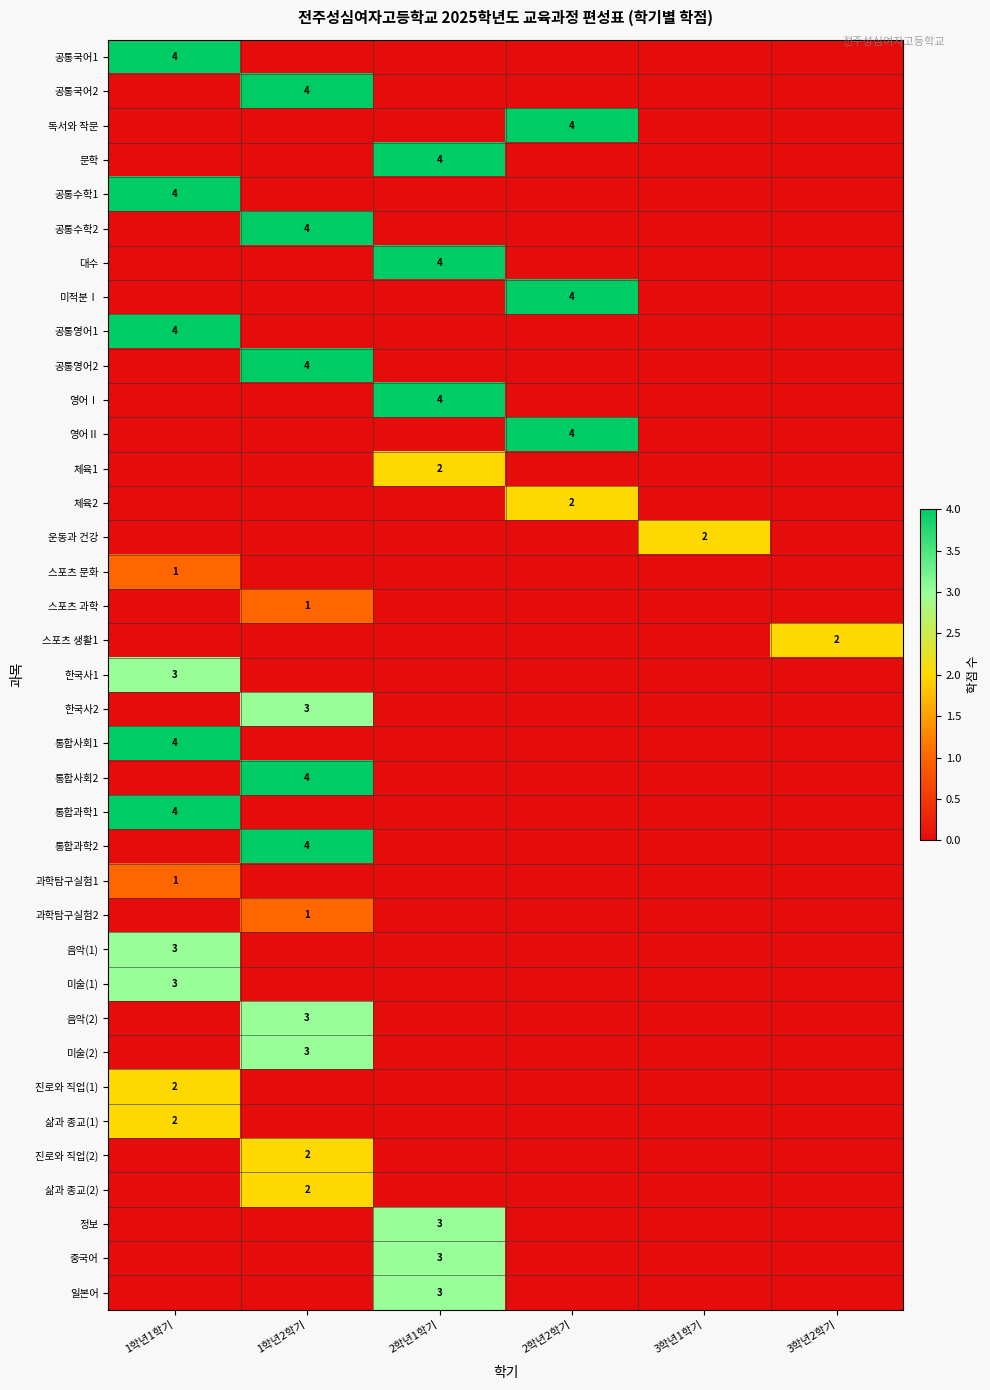

Is it true that 체육1 equals 2 at 2학년1학기?

True